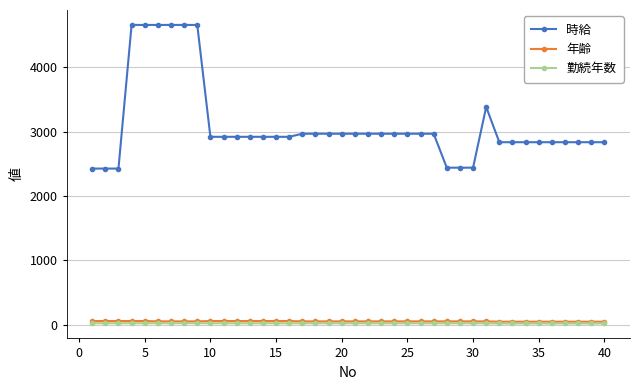

Which series has the widest spread of values?

時給